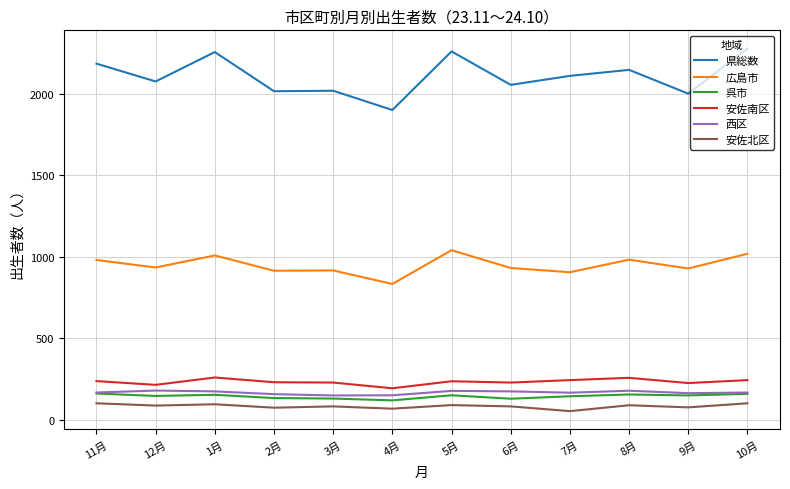

Is it true that 広島市 equals 450 at 3月?

False